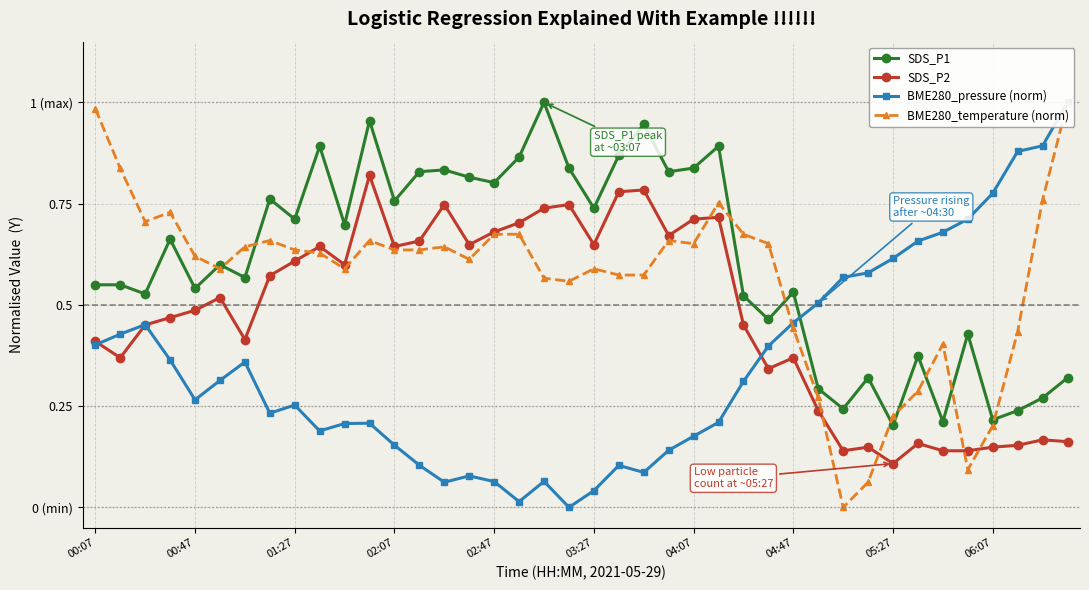

True or false: BME280_pressure (norm) and BME280_temperature (norm) intersect in this chart.

True